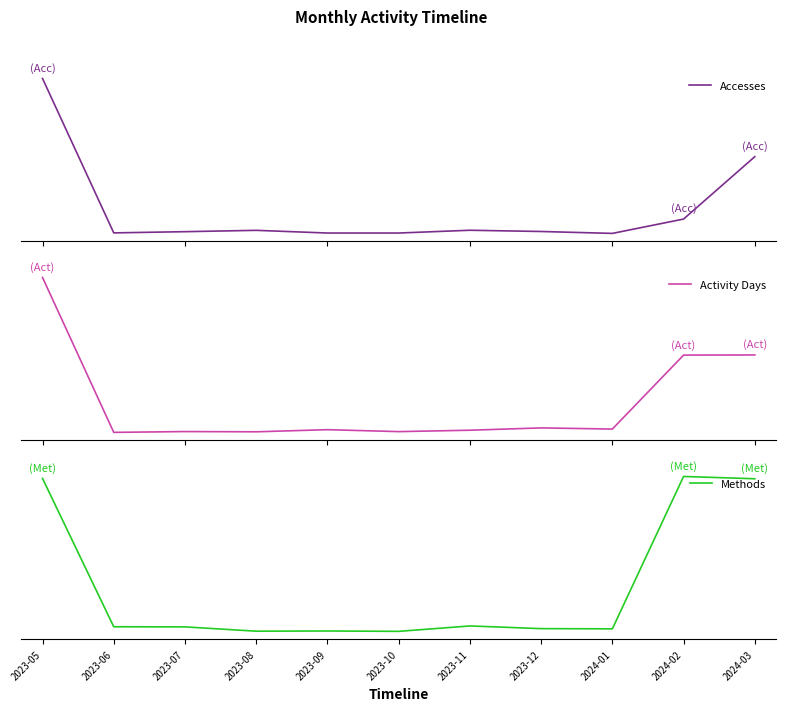

Rank the series by their maximum value, from lowest to highest.

Methods, Activity Days, Accesses